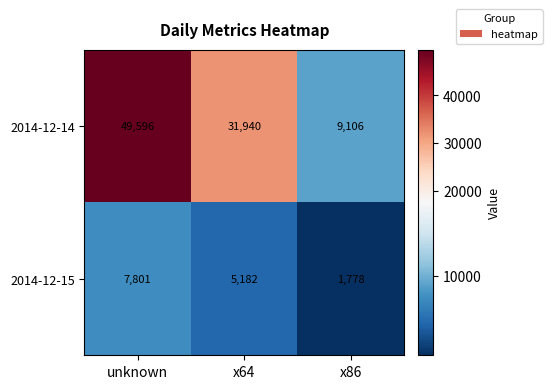

How many series are shown in this chart?

2